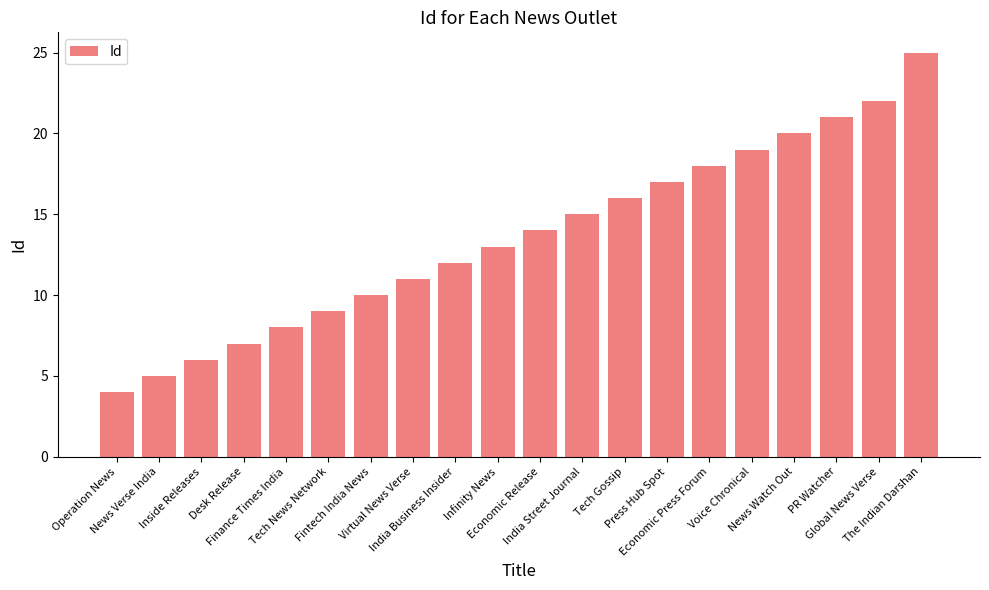

Reading right to left, what are all the values shown in this chart?

25	22	21	20	19	18	17	16	15	14	13	12	11	10	9	8	7	6	5	4